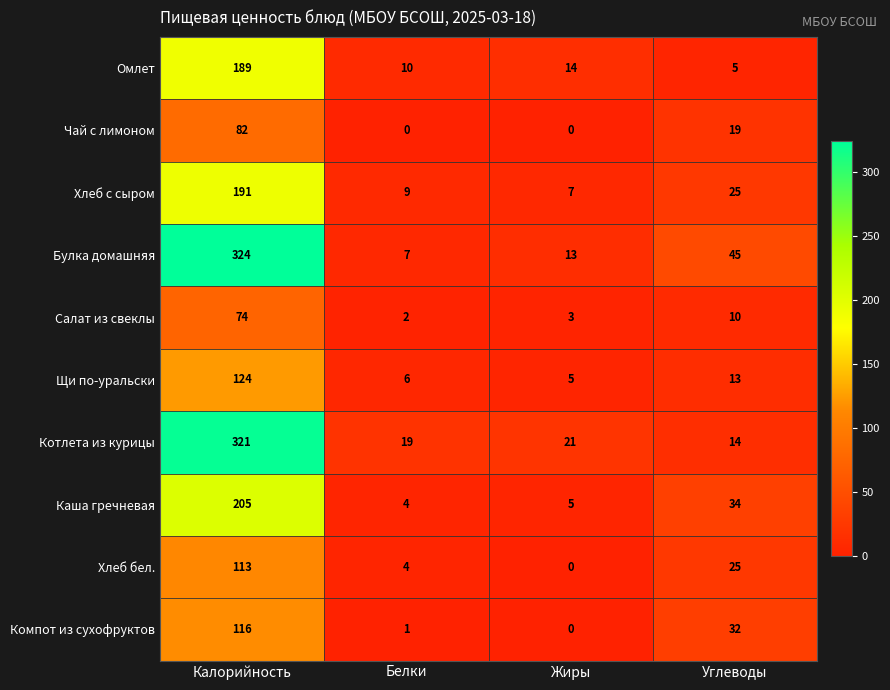

What is the total value across all series at Углеводы?

222